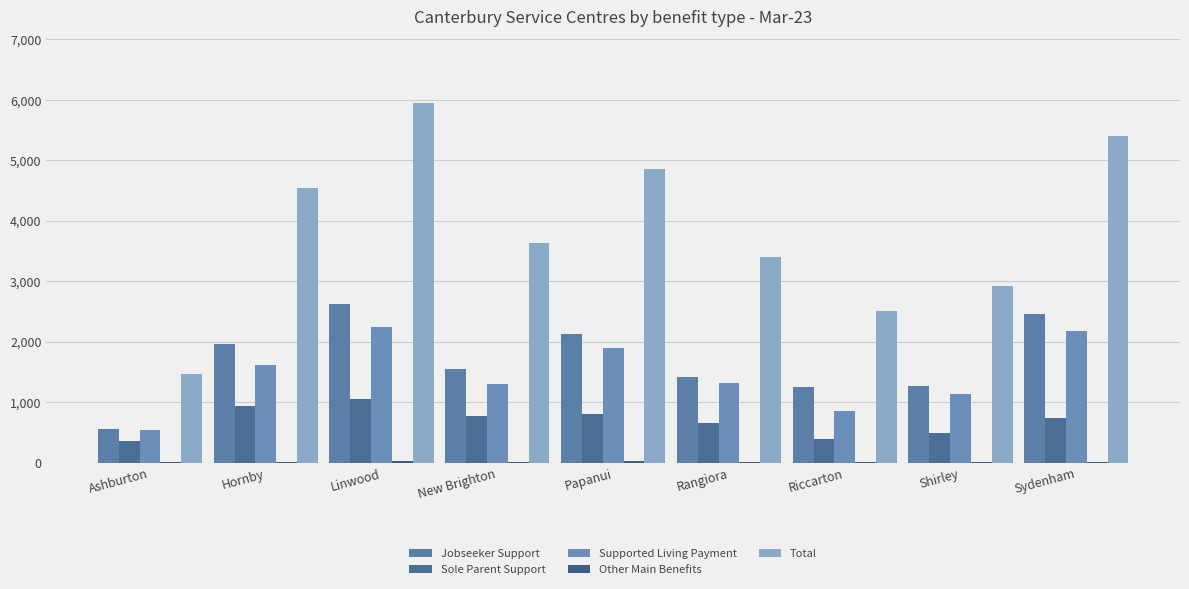

How many distinct data groups are displayed?

5